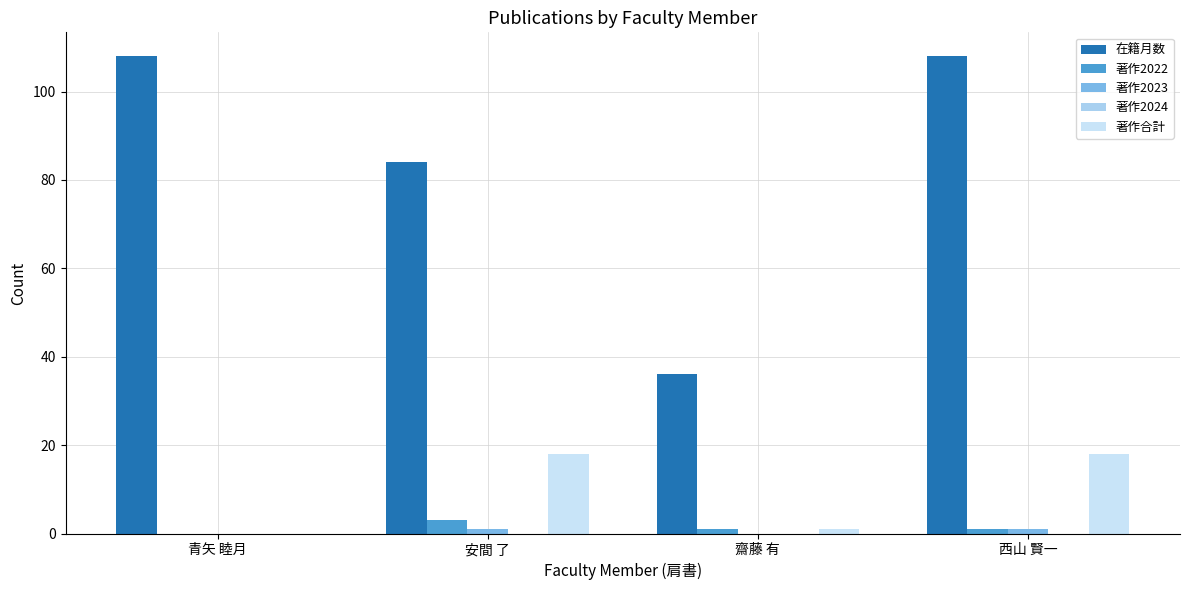

Which series has the widest spread of values?

在籍月数